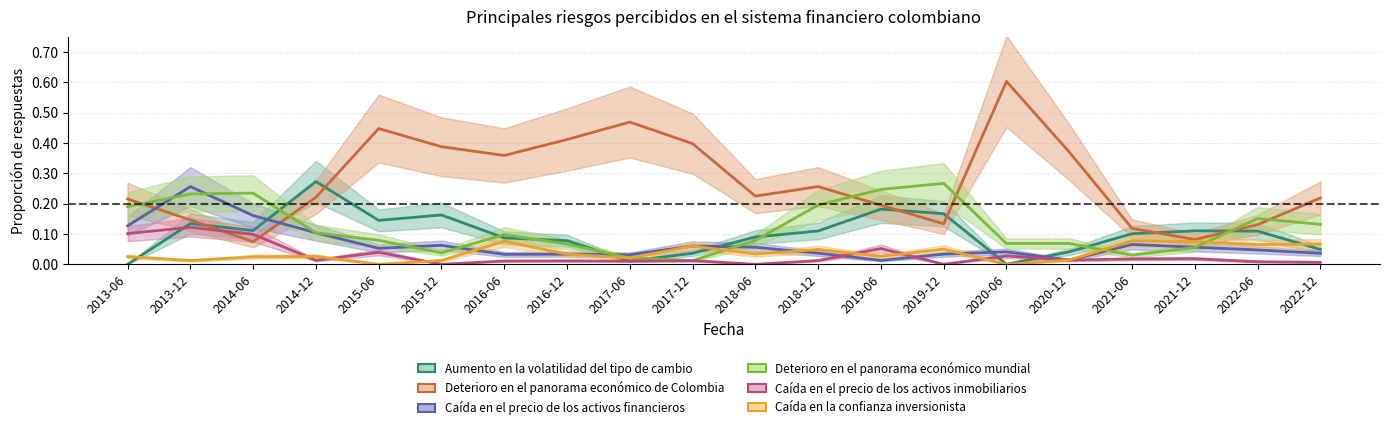

How many lines are shown in the chart?

6